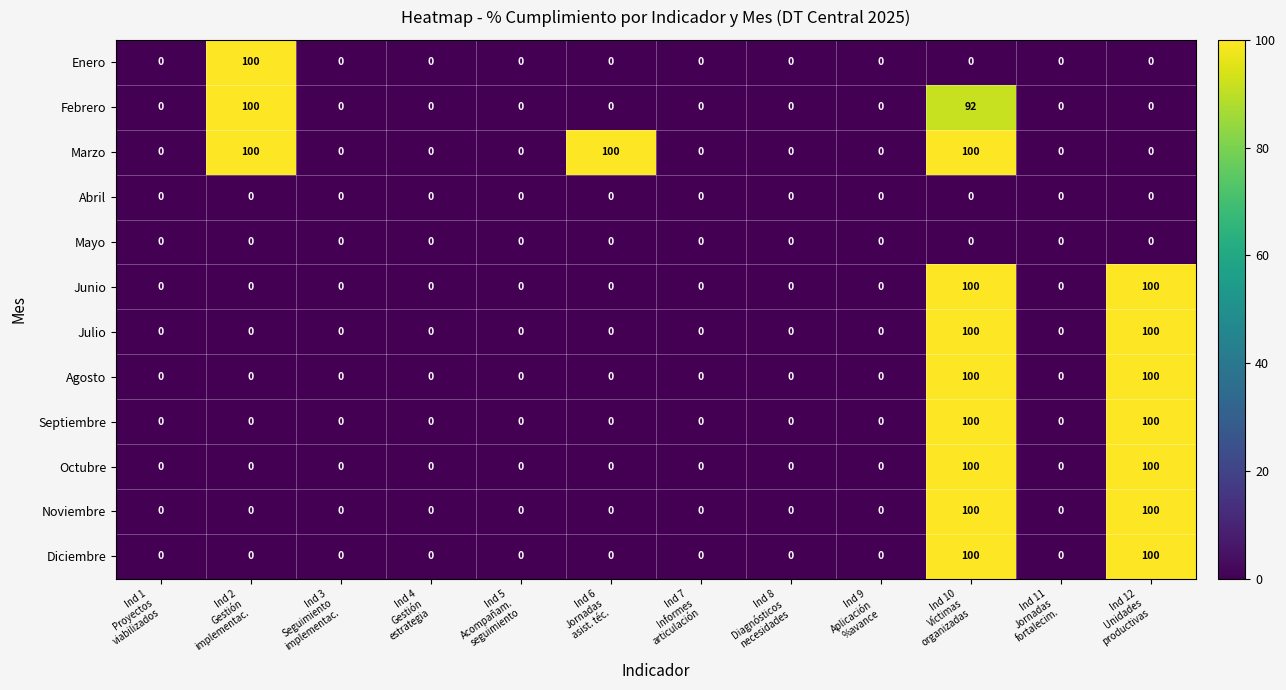

What is the highest value of the Marzo series?

100